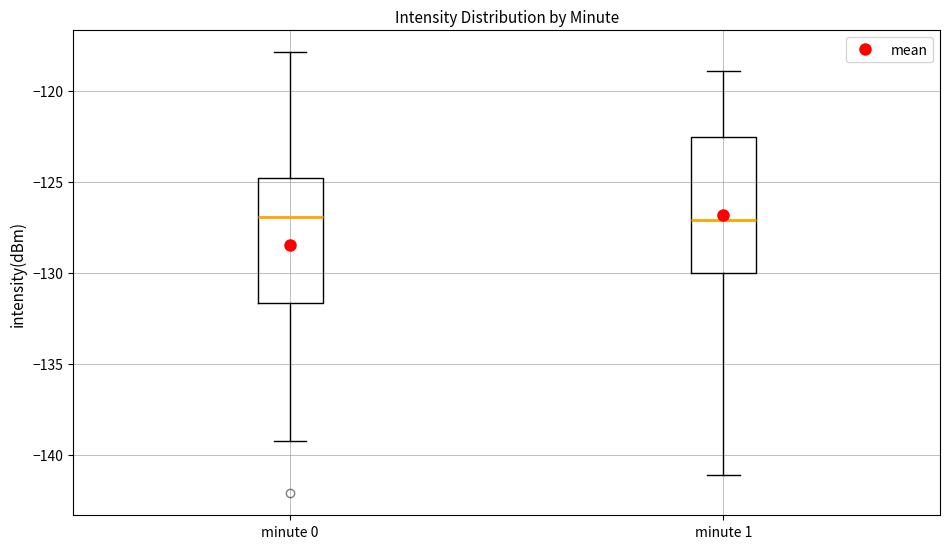

Reading left to right, read every box against the y-axis: the position of its median line, the range the box covers, and the ends of its whiskers. The values are not printed on the chart, so give them approximately, as read against the axis.

minute 0: median -127.0, box -131.5 to -125.0, whiskers -139.5 to -118.0
minute 1: median -127.0, box -130.0 to -122.5, whiskers -141.0 to -119.0